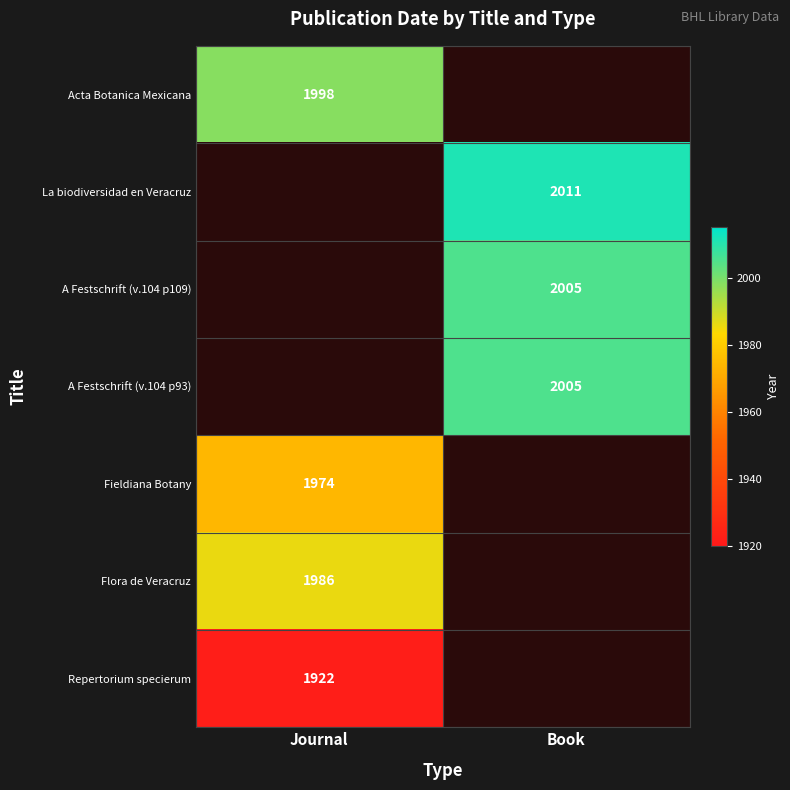

Rank the categories by La biodiversidad en Veracruz value from lowest to highest.

Journal, Book